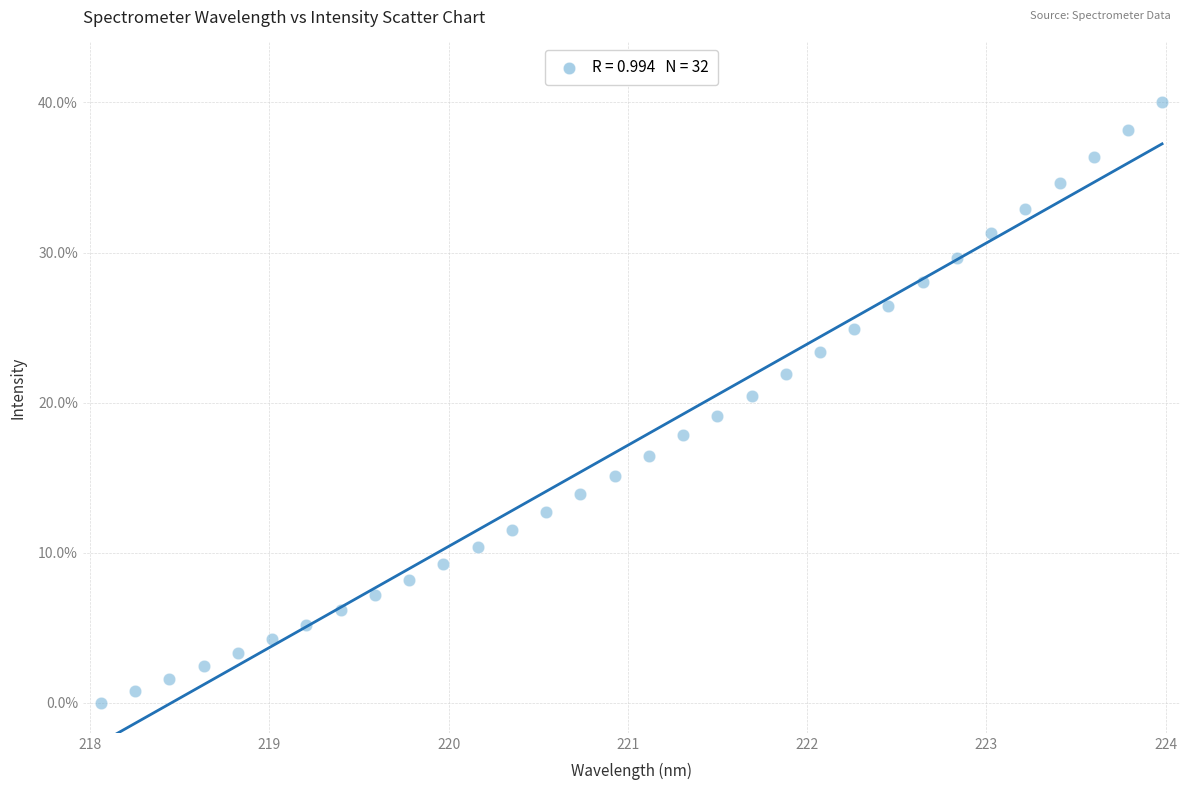

What is the range of Y values (max minus min)?

40.0